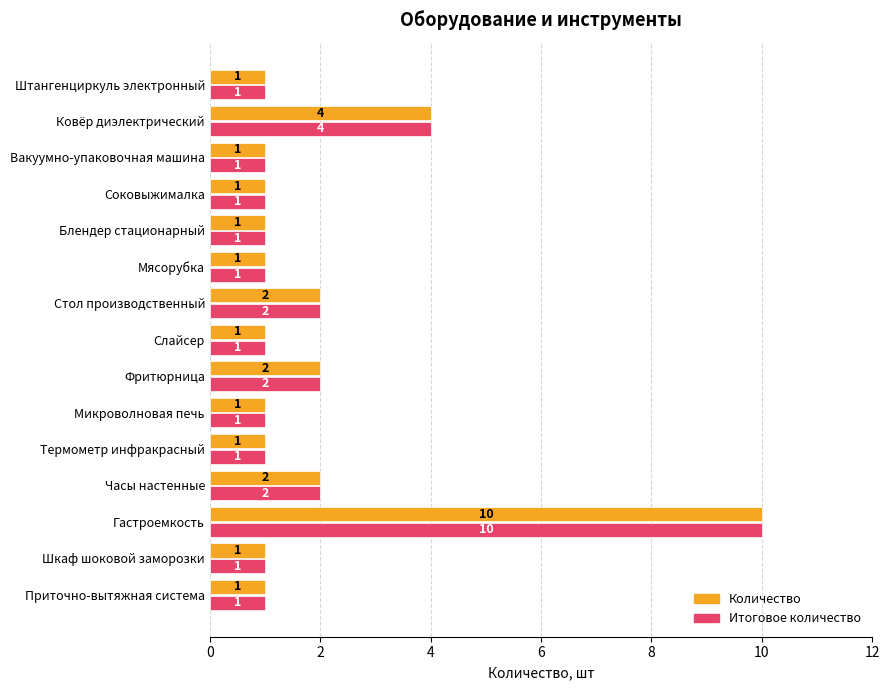

At which category is the sum across all series the highest?

Гастроемкость